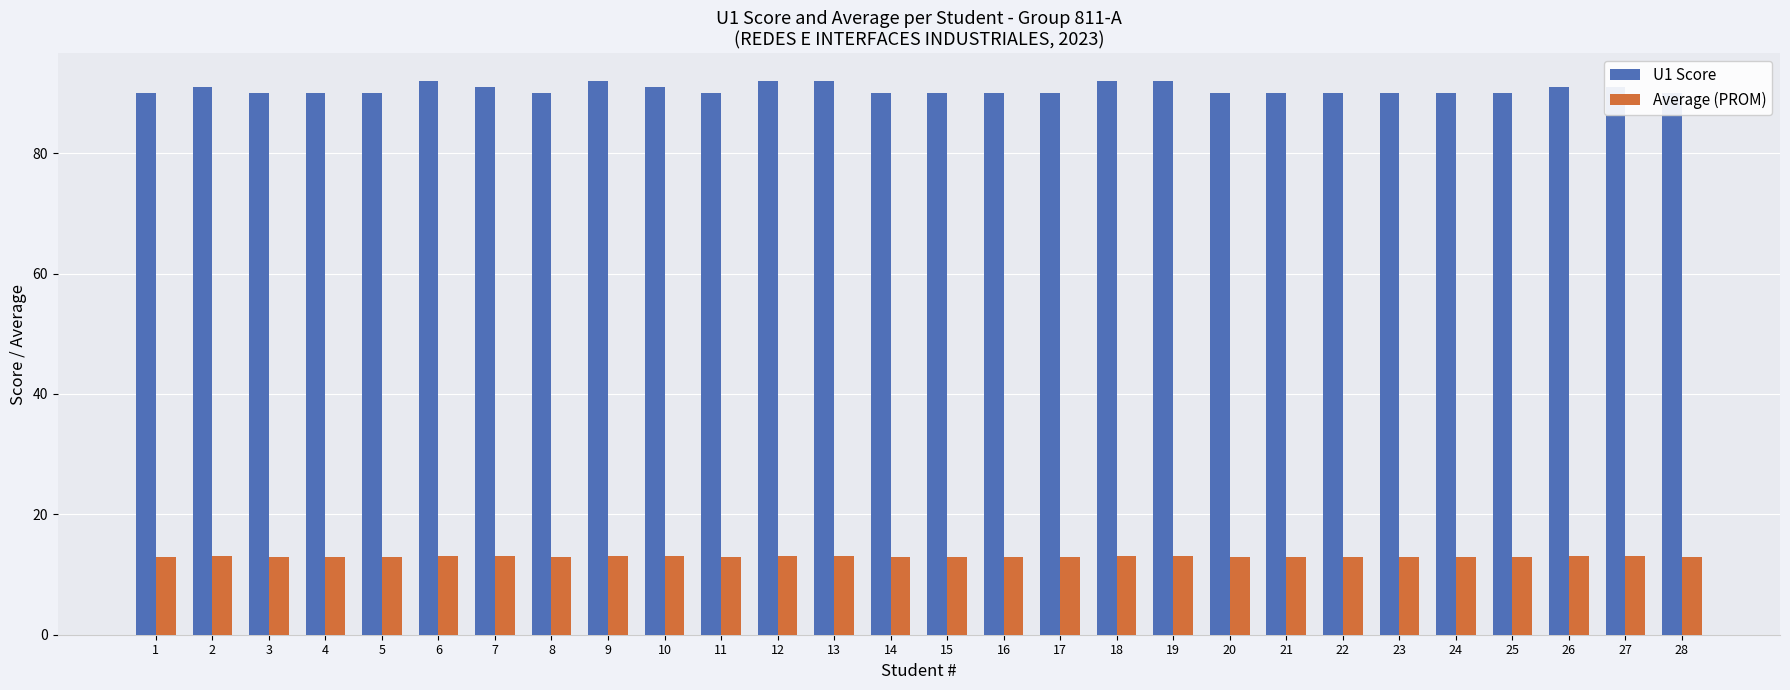

What is the approximate value of U1 Score at 5?

90.0